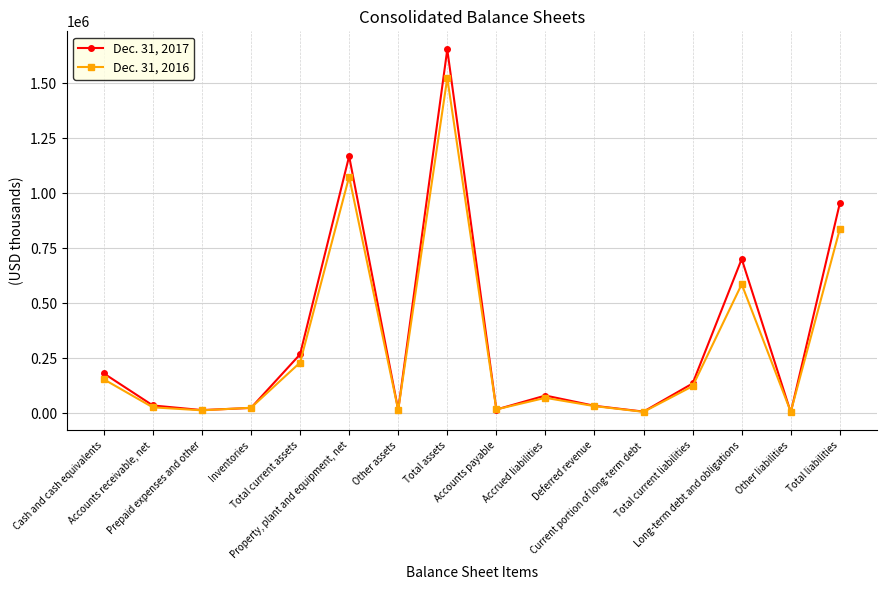

List the series in order of their peak value, lowest first.

Dec. 31, 2016, Dec. 31, 2017